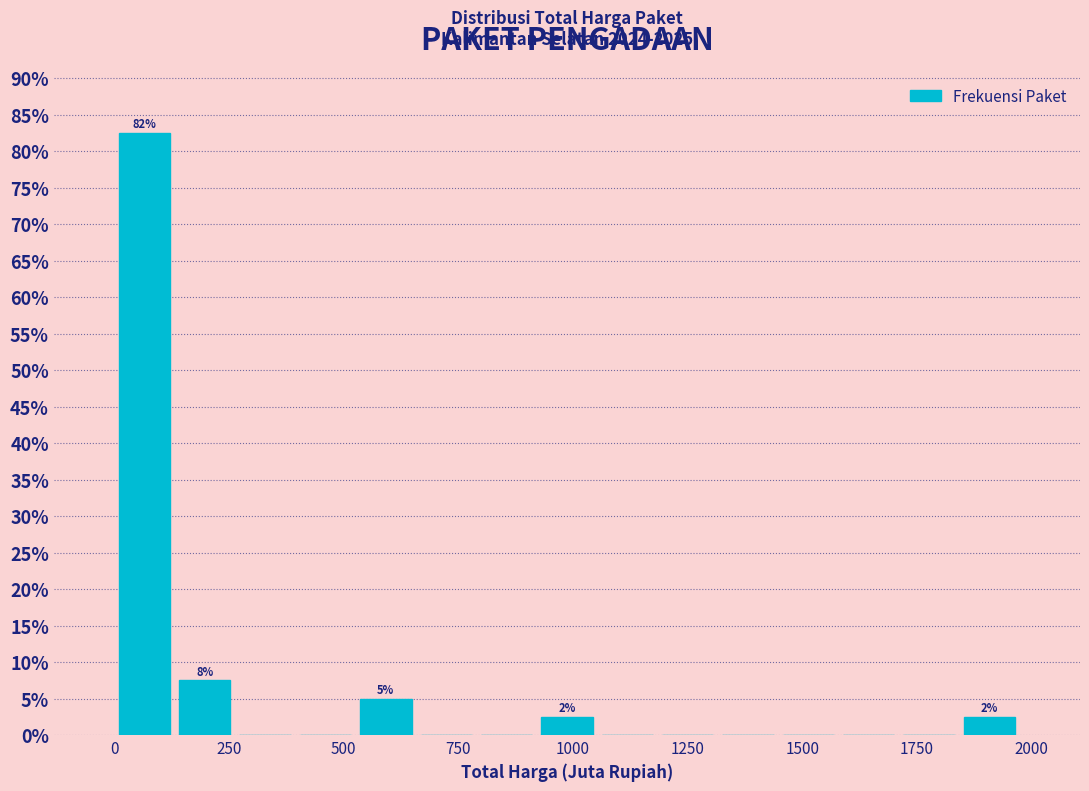

Around what value on the x-axis is the tallest bar? Give the approximate position of its centre, as read against the axis.

50